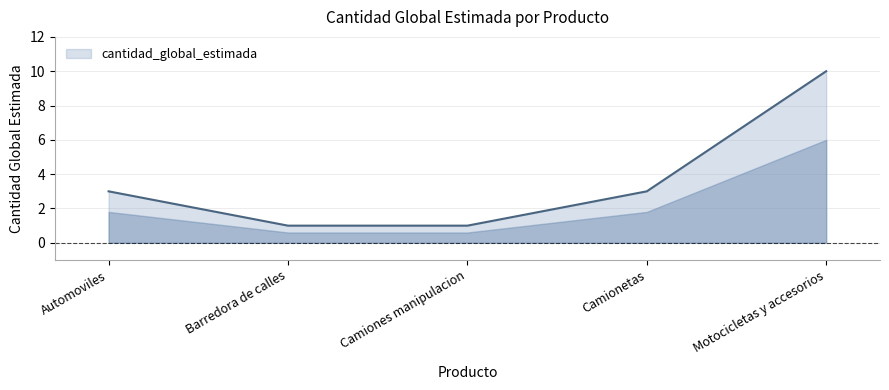

Between Camiones manipulacion and Camionetas, which is larger?

Camionetas